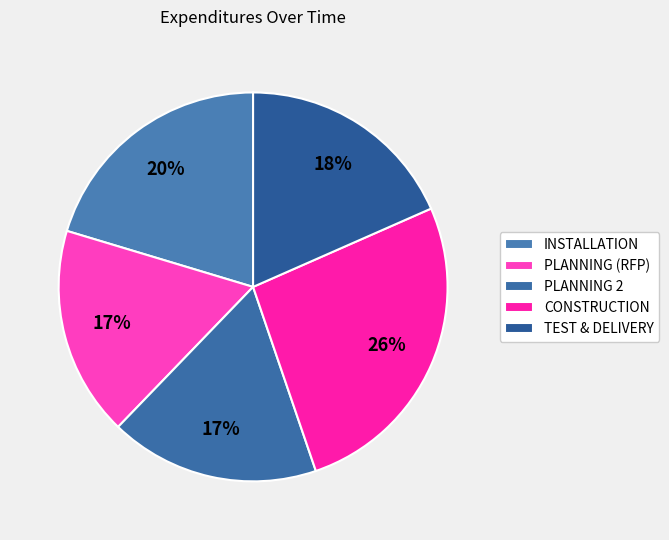

What percentage is the TEST & DELIVERY slice, to the nearest percent?

18%